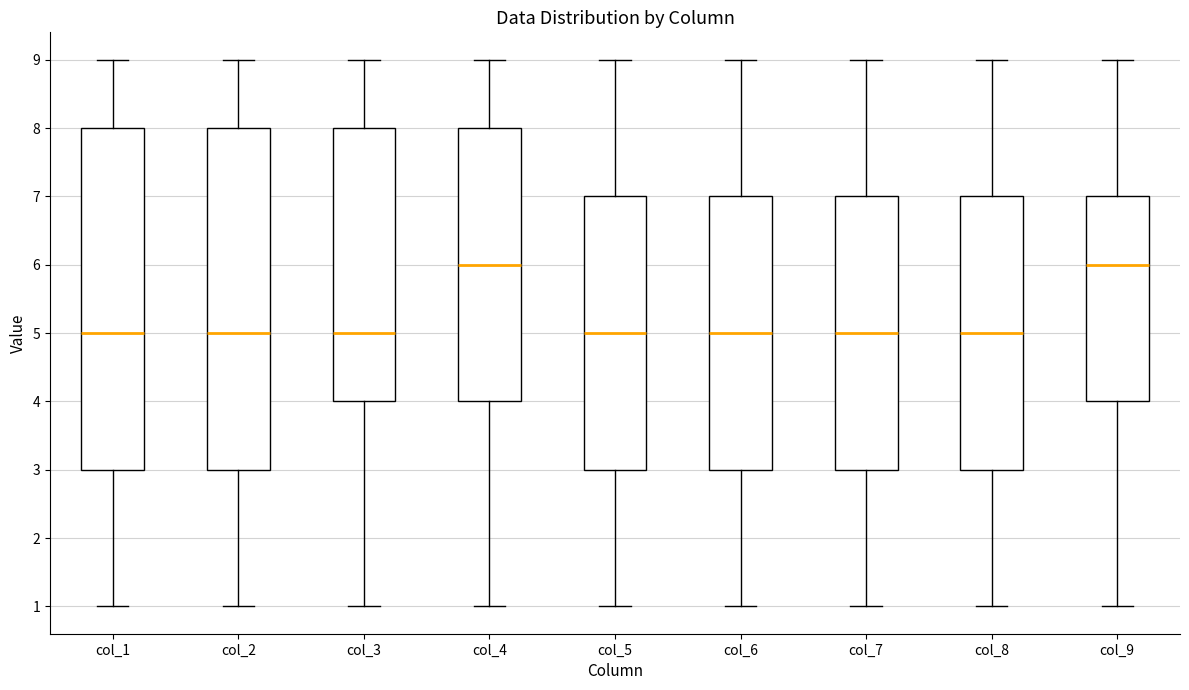

Where does the upper whisker of the box for col_9 end on the y-axis? The values are not printed on the chart, so give them approximately, as read against the axis.

9